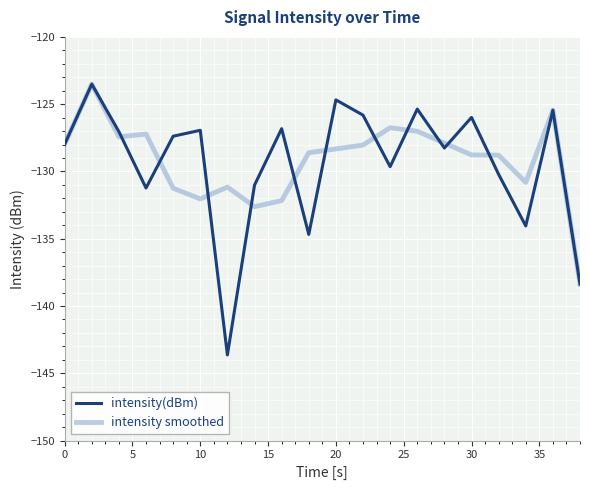

What is the difference between the maximum and minimum values in the intensity smoothed series?

14.9